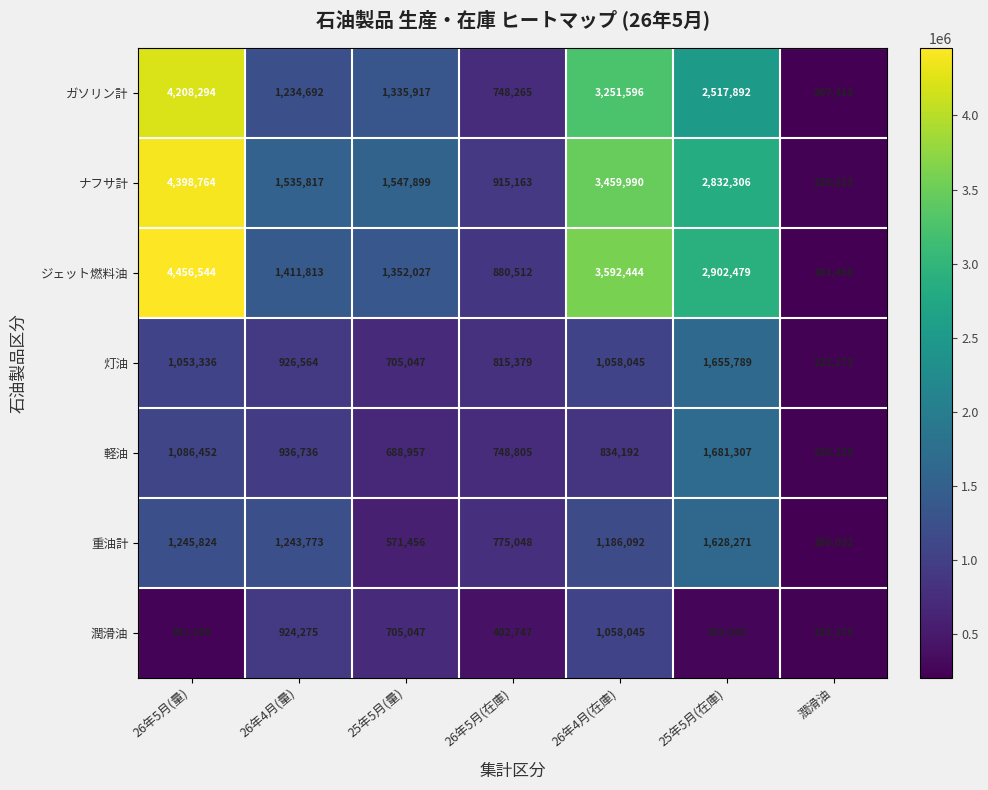

Which series changed the most between 25年5月(量) and 潤滑油?

ナフサ計